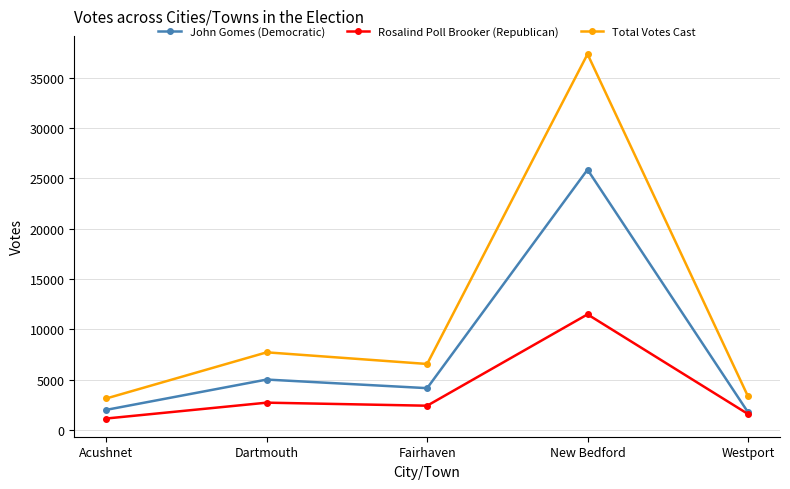

What is the approximate value of Rosalind Poll Brooker (Republican) at Acushnet?

1132